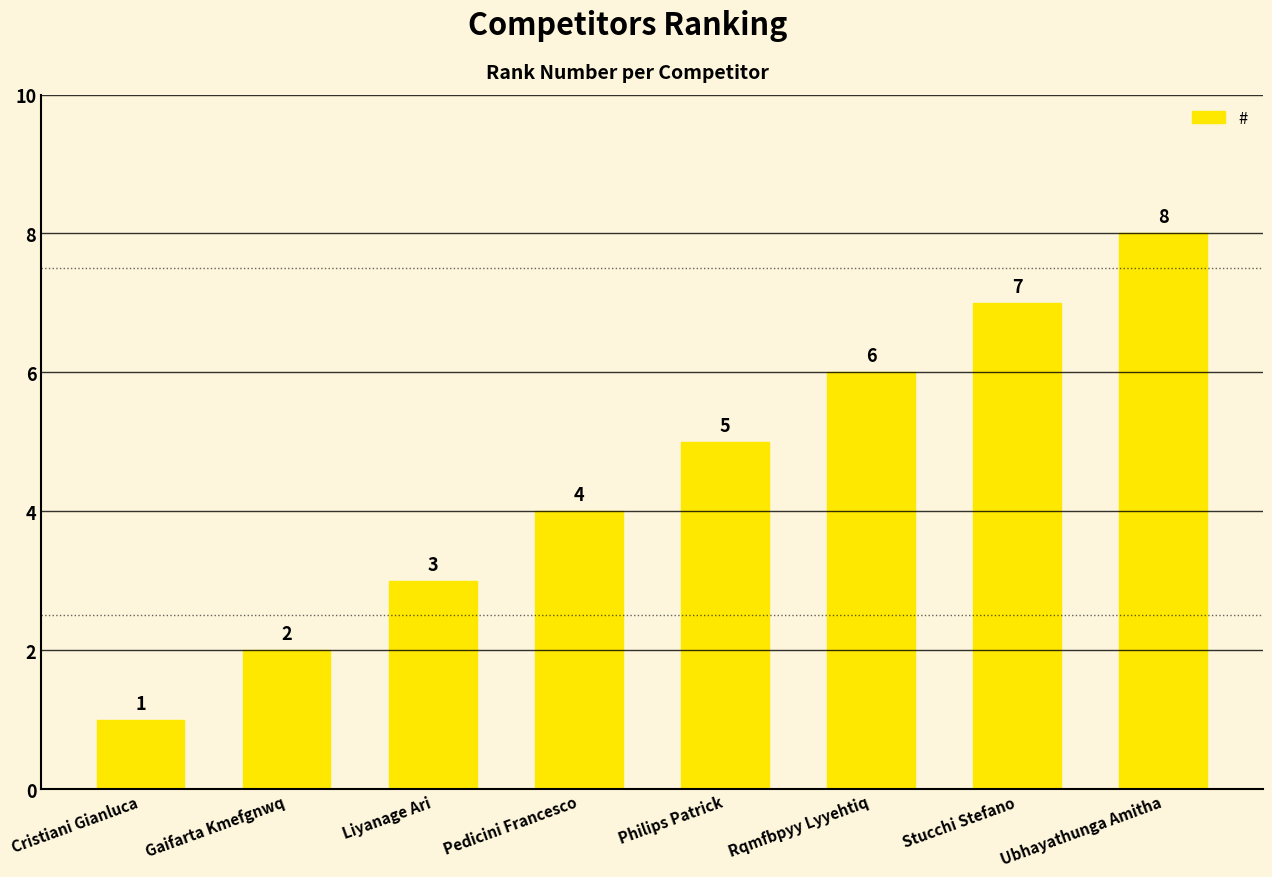

Reading right to left, what are all the values shown in this chart?

8	7	6	5	4	3	2	1